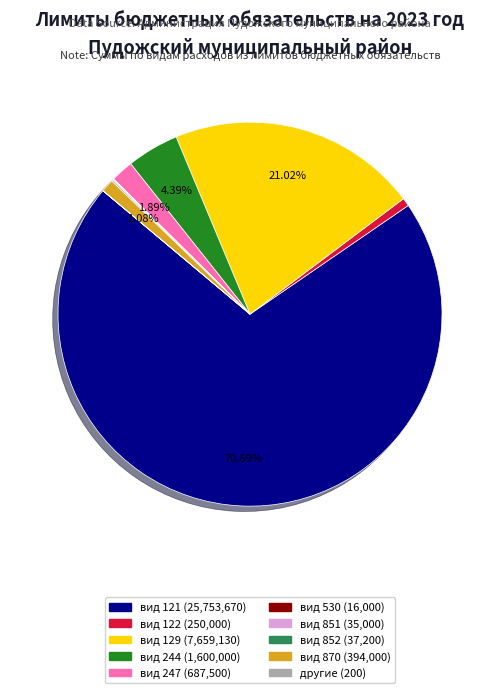

Is there any slice that represents more than half of the pie?

Yes